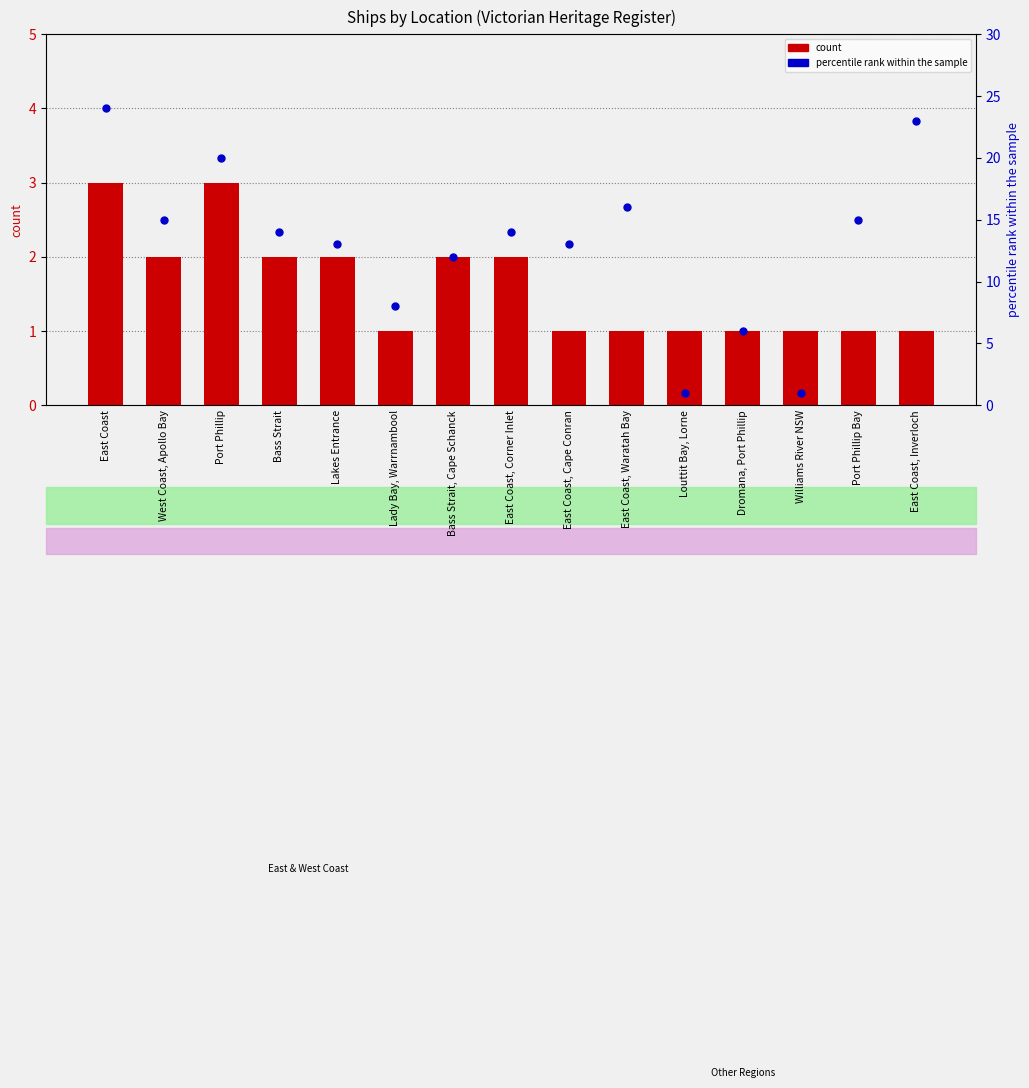

Which series contains the lowest Y value?

count